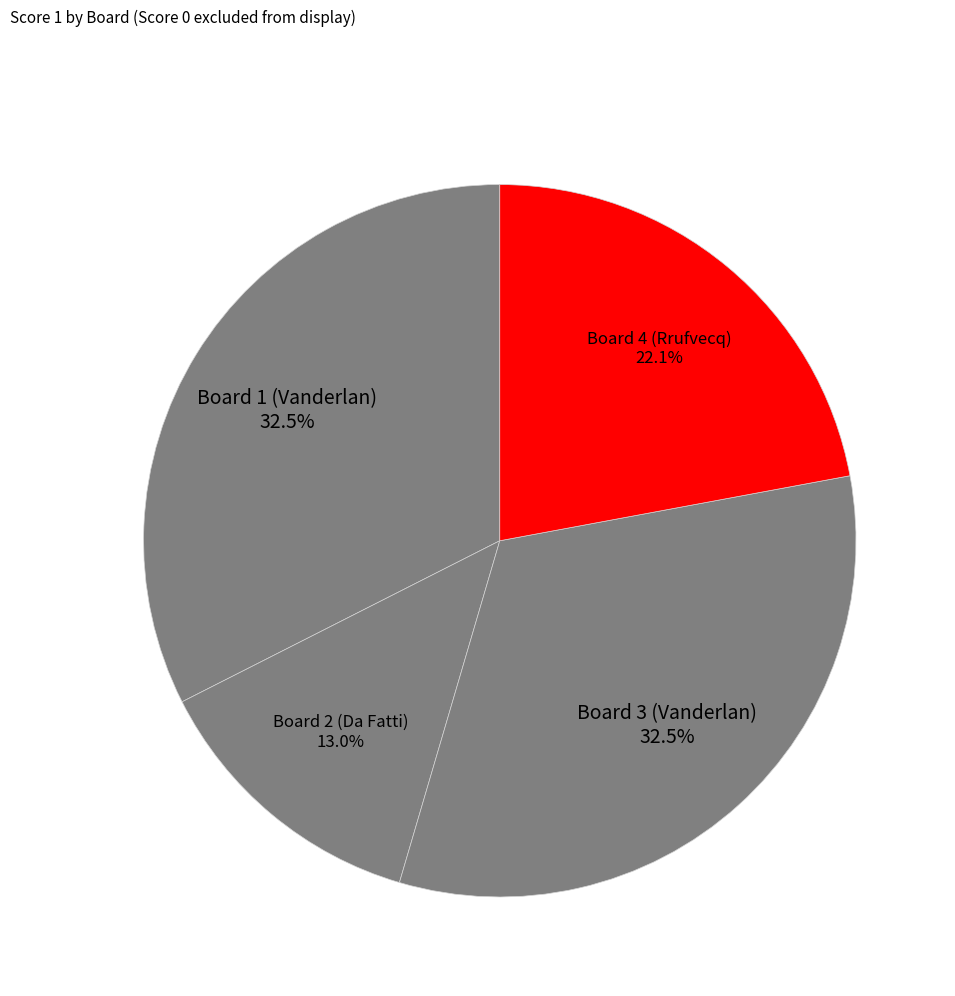

What percentage is the Board 2 (Da Fatti) slice, to the nearest percent?

13%